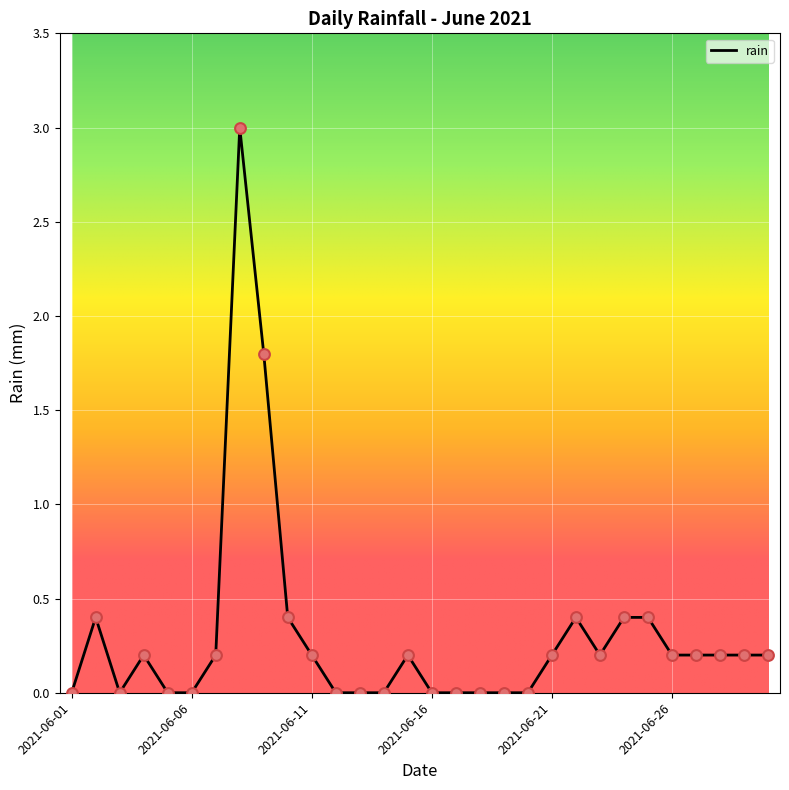

What is the greatest value displayed?

3.0